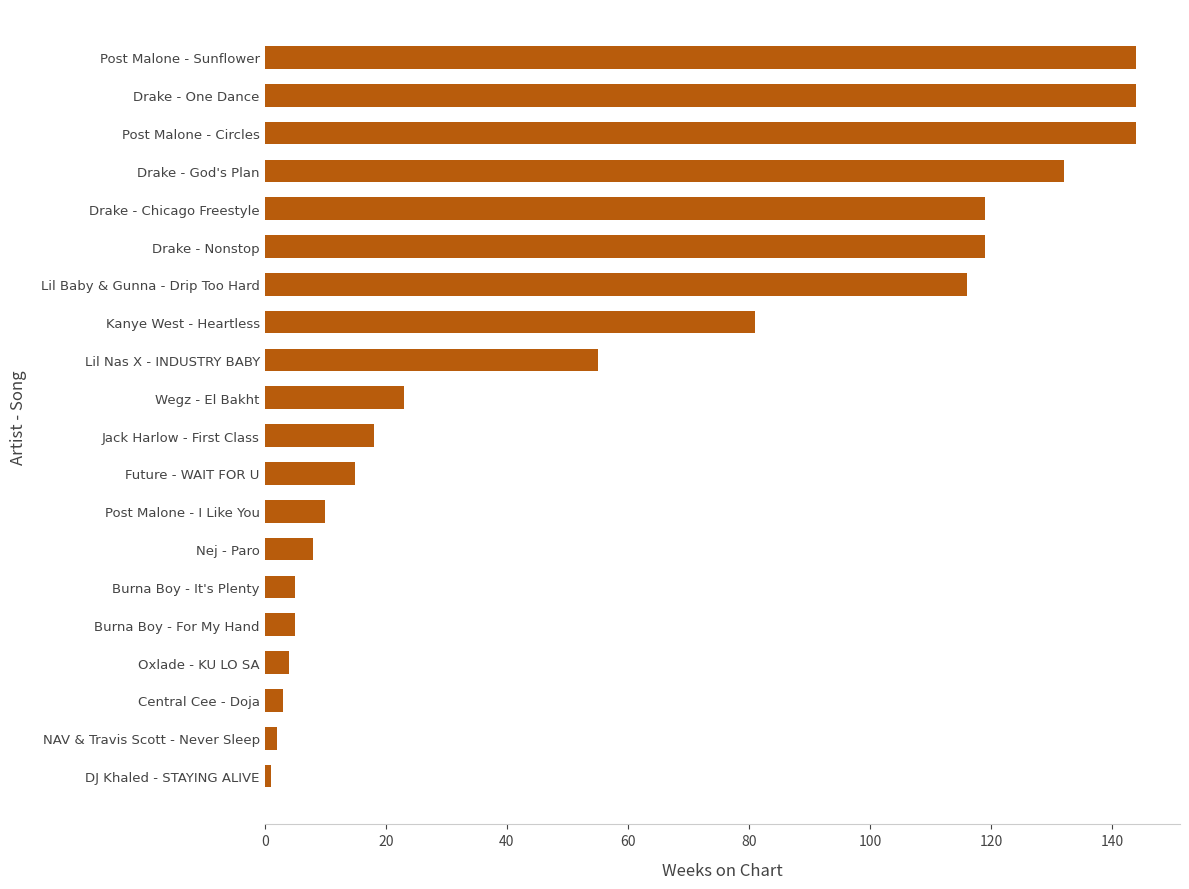

Reading bottom to top, list all the values displayed in this chart.

DJ Khaled - STAYING ALIVE=1	NAV & Travis Scott - Never Sleep=2	Central Cee - Doja=3	Oxlade - KU LO SA=4	Burna Boy - For My Hand=5	Burna Boy - It's Plenty=5	Nej - Paro=8	Post Malone - I Like You=10	Future - WAIT FOR U=15	Jack Harlow - First Class=18	Wegz - El Bakht=23	Lil Nas X - INDUSTRY BABY=55	Kanye West - Heartless=81	Lil Baby & Gunna - Drip Too Hard=116	Drake - Nonstop=119	Drake - Chicago Freestyle=119	Drake - God's Plan=132	Post Malone - Circles=144	Drake - One Dance=144	Post Malone - Sunflower=144